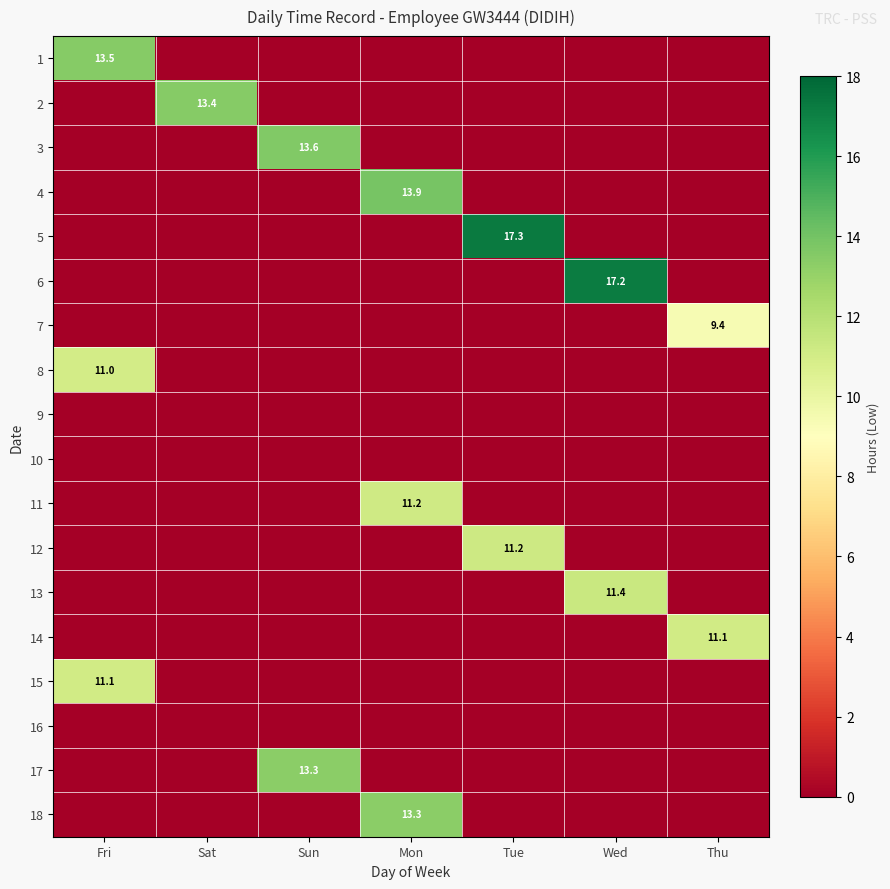

The value of 17 at Sun is 13.3. True or false?

True